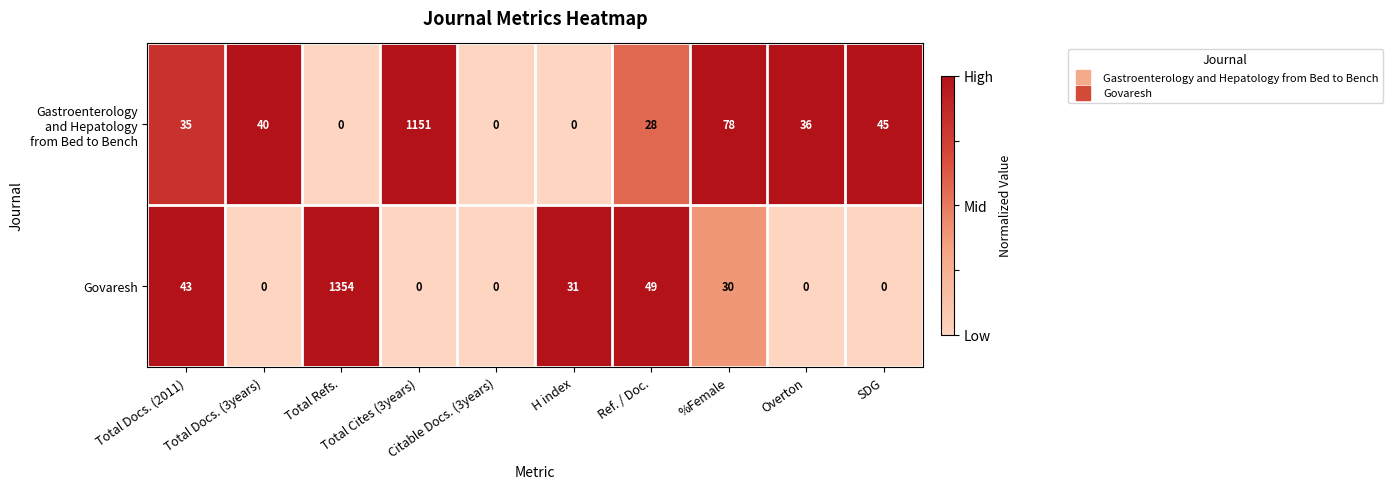

What is the difference between the maximum and minimum values in the Govaresh series?

1354